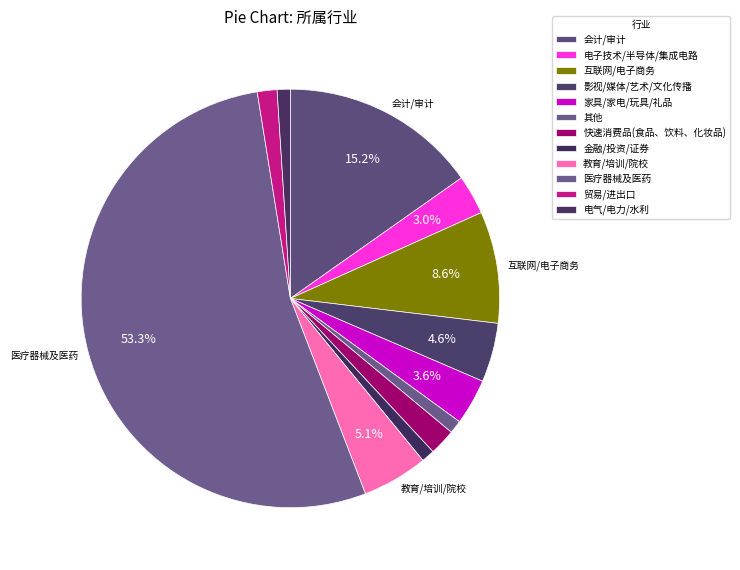

How many slices are in this pie chart?

12